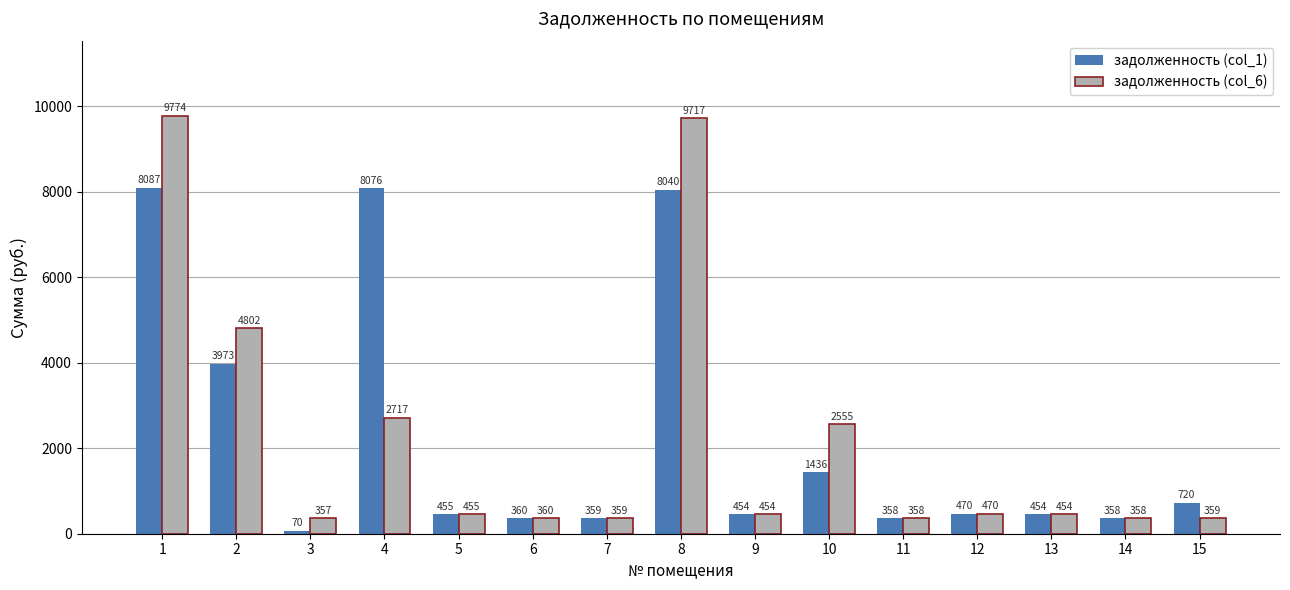

How many values in the задолженность (col_1) series exceed 454?

10